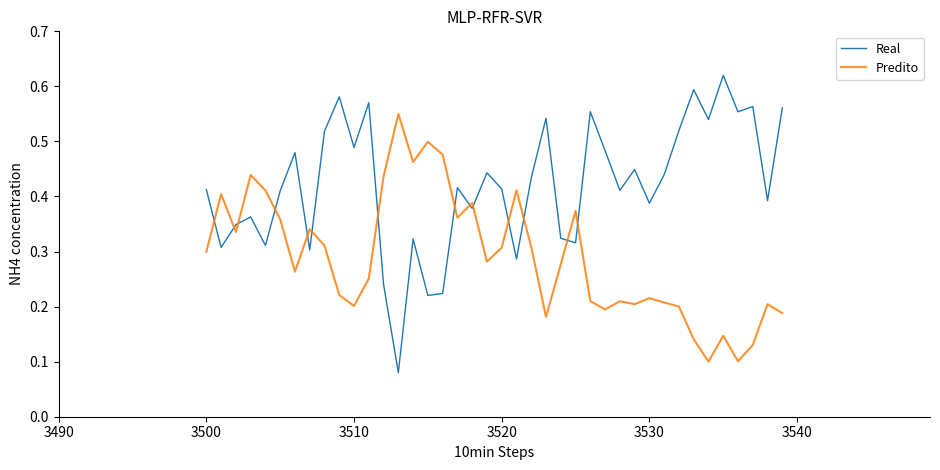

Rank the series by their average value, from lowest to highest.

Predito, Real